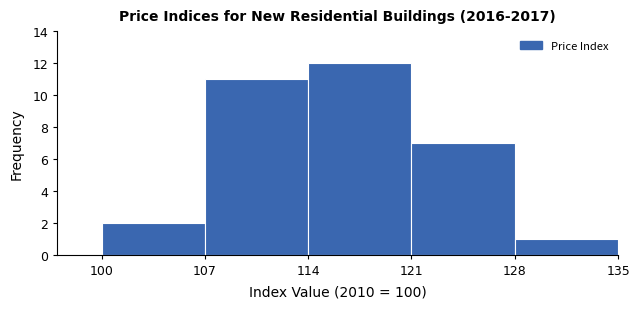

Over which range of the x-axis is the bar tallest?

114 to 121